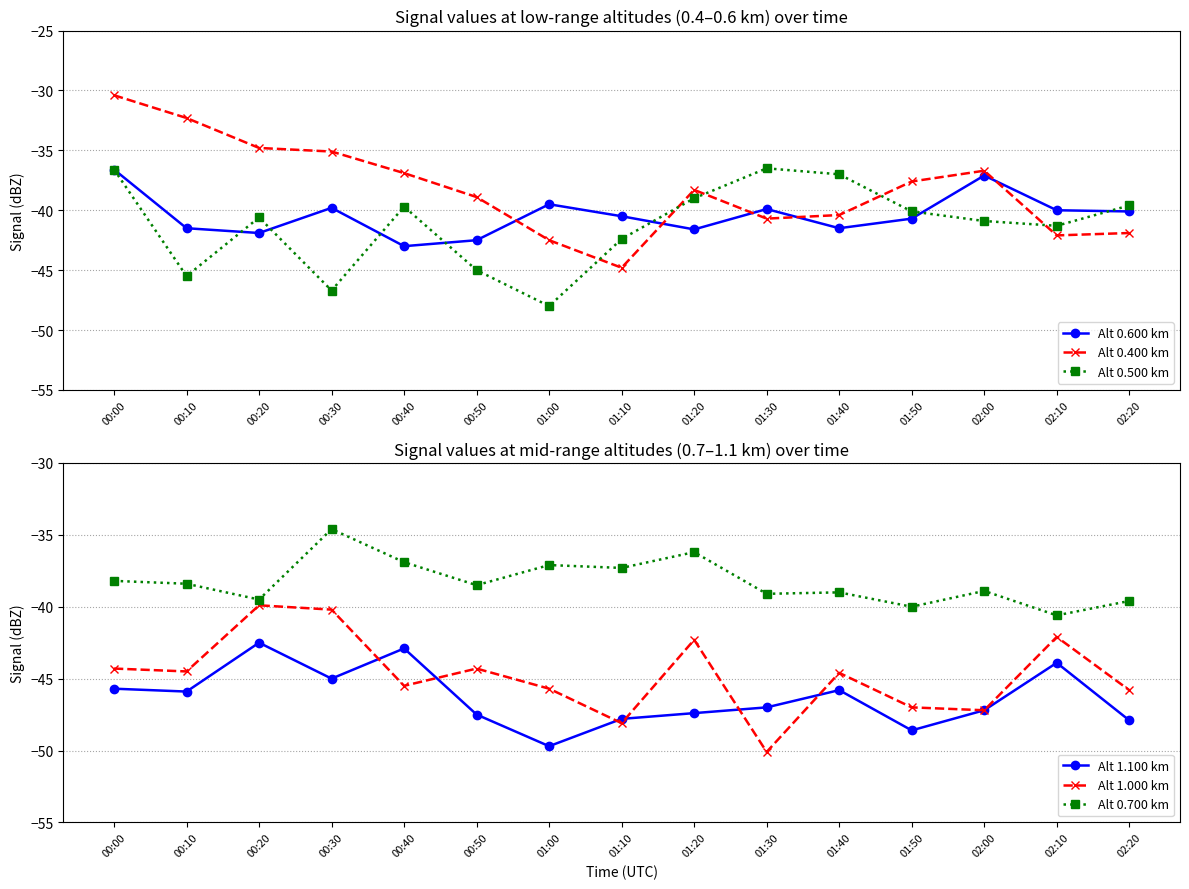

What position from the right is 00:00?

15